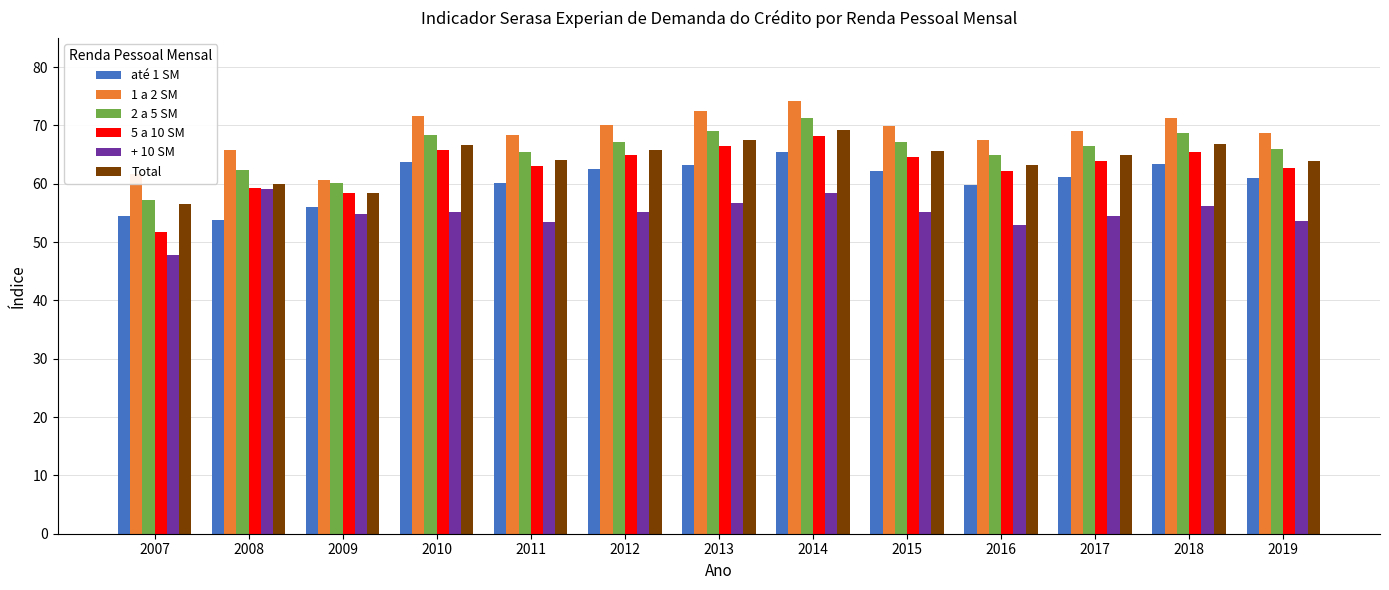

The value of até 1 SM at 2012 is 62.5. True or false?

True